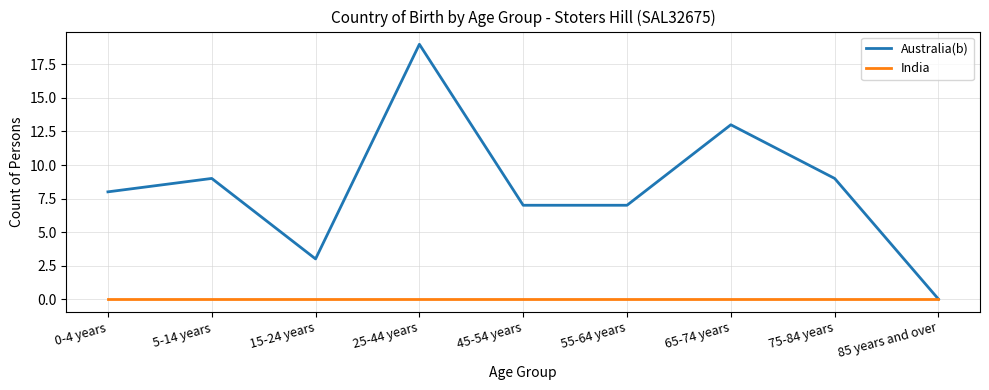

Which series has the largest total across all categories?

Australia(b)